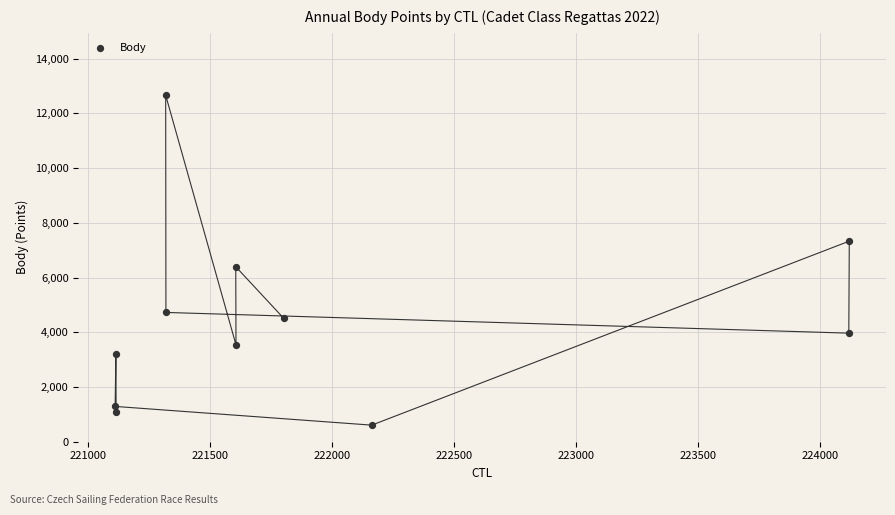

What is the average X value?

221945